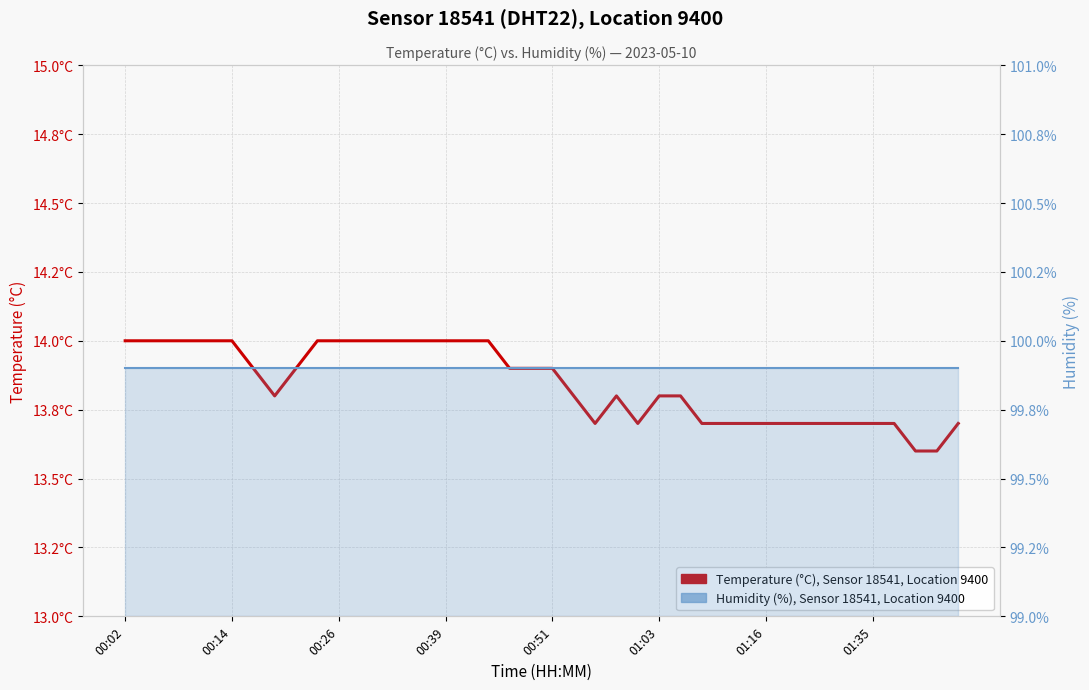

Between 01:35 and 31, which series saw the biggest shift?

Temperature (°C), Sensor 18541, Location 9400